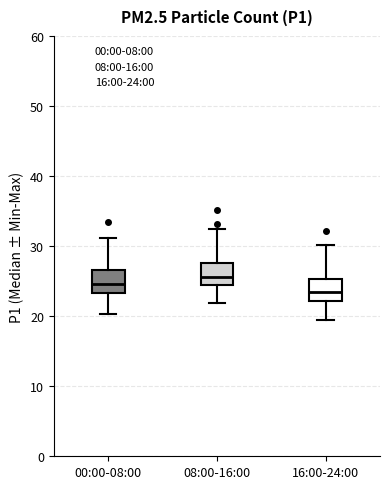

Reading left to right, read every box against the y-axis: the position of its median line, the range the box covers, and the ends of its whiskers. The values are not printed on the chart, so give them approximately, as read against the axis.

00:00-08:00: median 25, box 23 to 27, whiskers 20 to 31
08:00-16:00: median 26, box 24 to 28, whiskers 22 to 32
16:00-24:00: median 23, box 22 to 25, whiskers 20 to 30